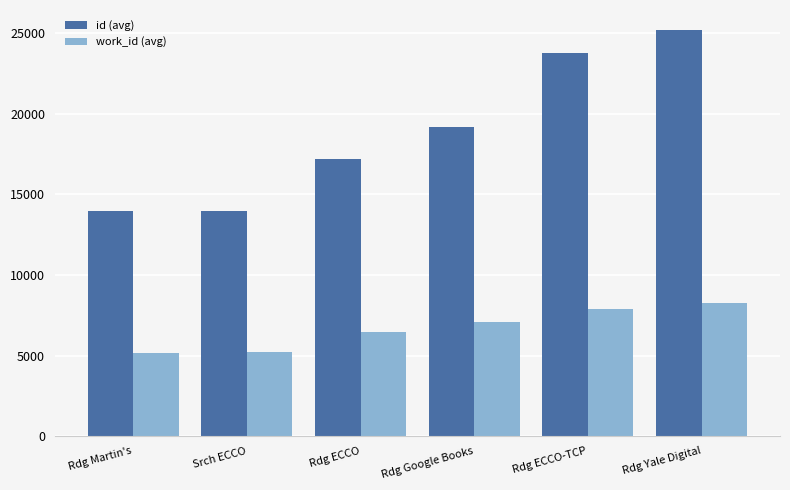

Is the value of id (avg) at Rdg Google Books greater than the value of work_id (avg) at Rdg ECCO?

Yes